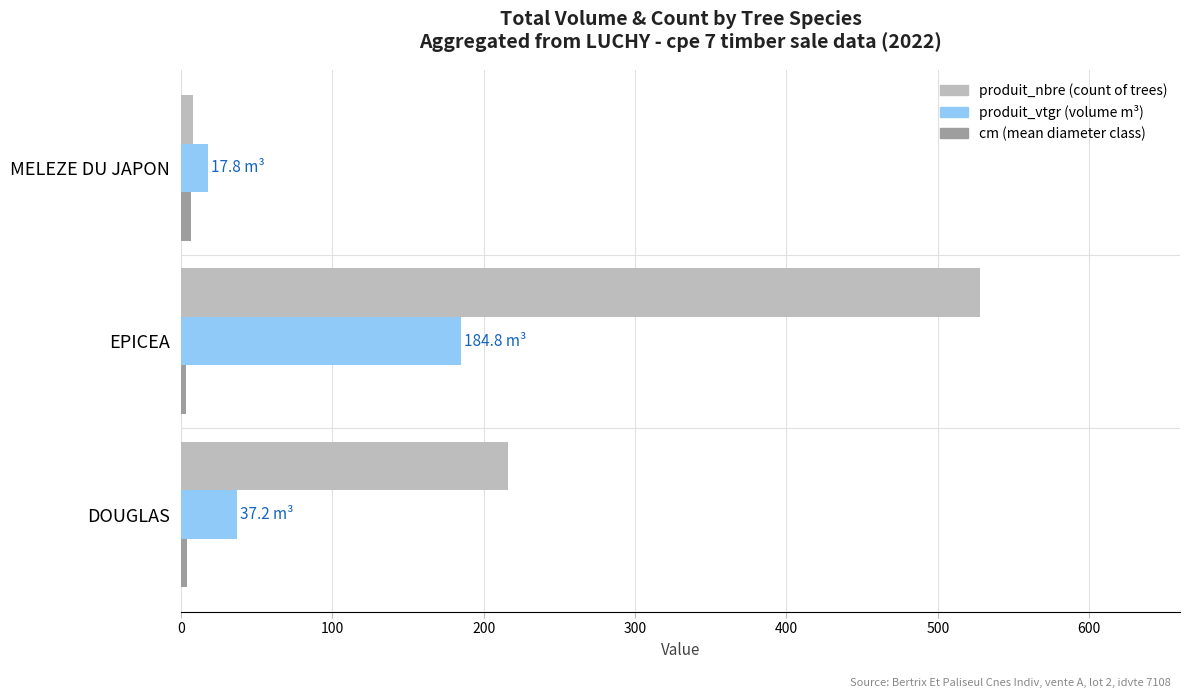

Count the number of categories in the chart.

3